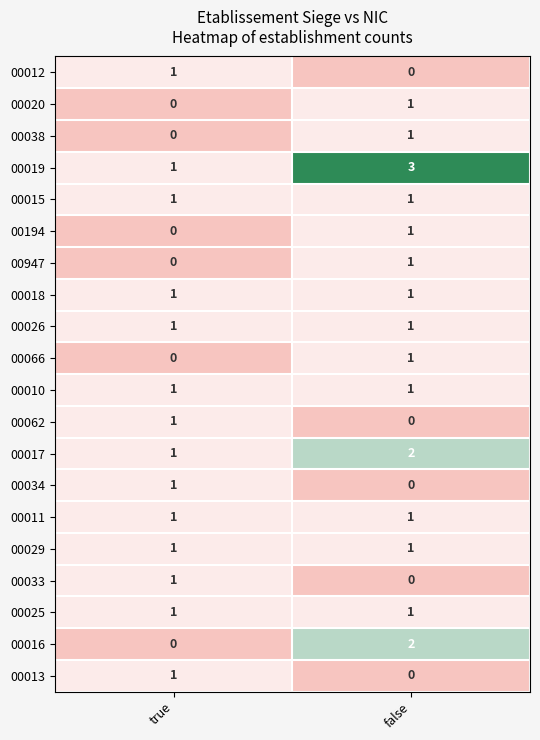

Rank the categories by 00066 value from lowest to highest.

true, false